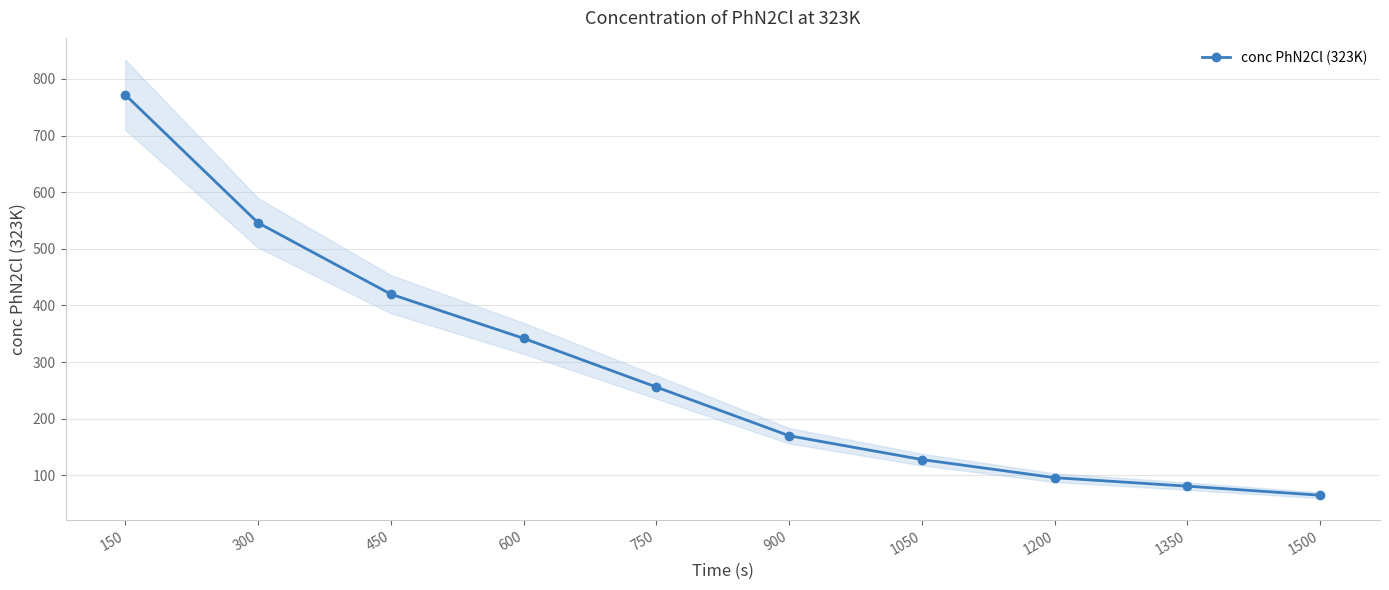

Is this an area chart (filled region under the line)?

No